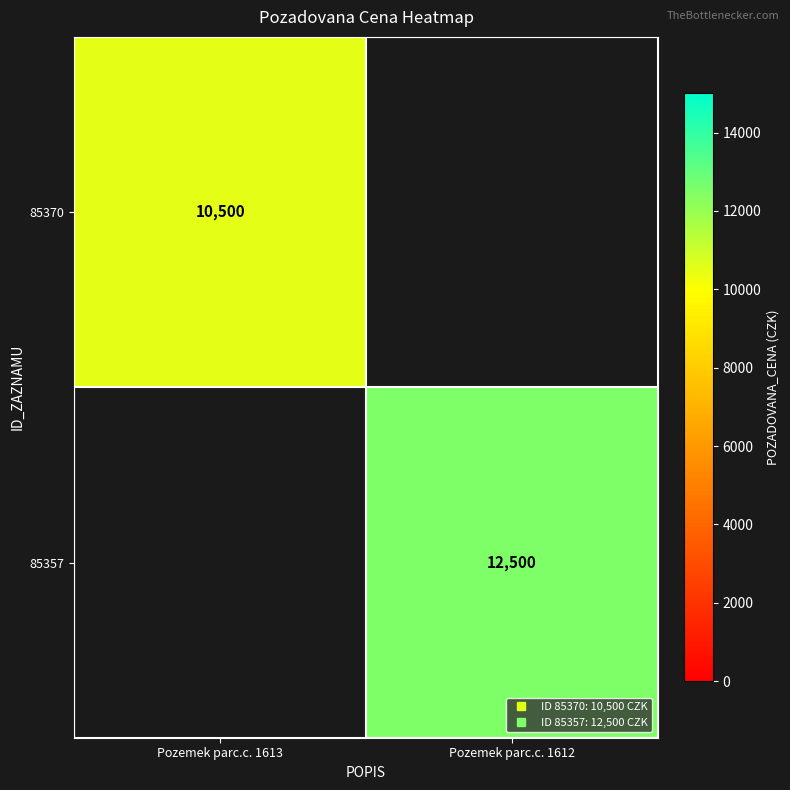

Is the value of 85370 at Pozemek parc.c. 1612 greater than the value of 85357 at Pozemek parc.c. 1612?

No